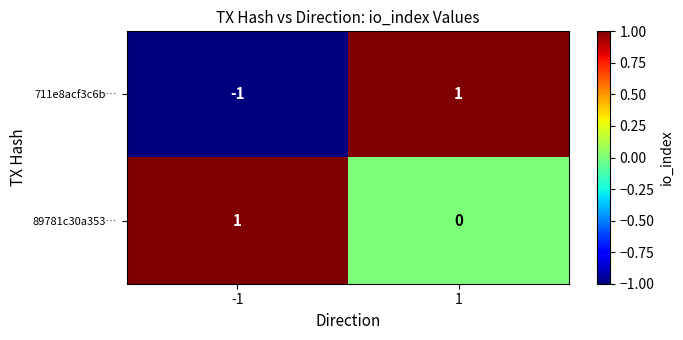

Rank the series by their average value, from lowest to highest.

711e8acf3c6b…, 89781c30a353…